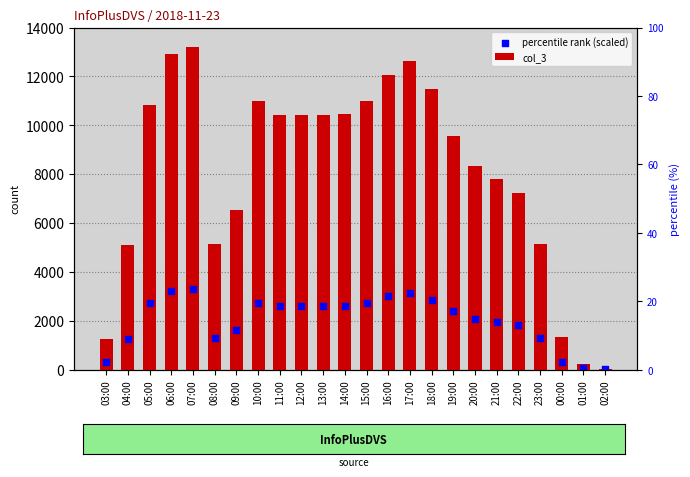

Is the value of percentile rank (scaled) at 23:00 greater than the value of col_3 at 08:00?

No